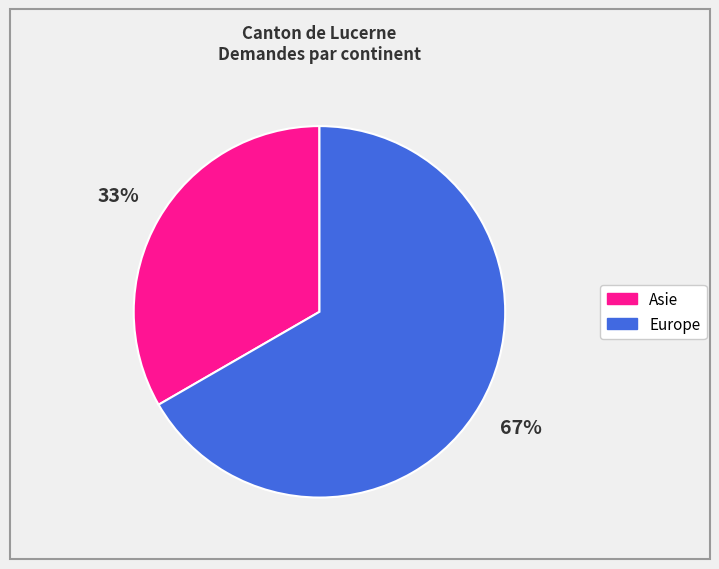

Which category has the biggest portion of the pie?

Europe